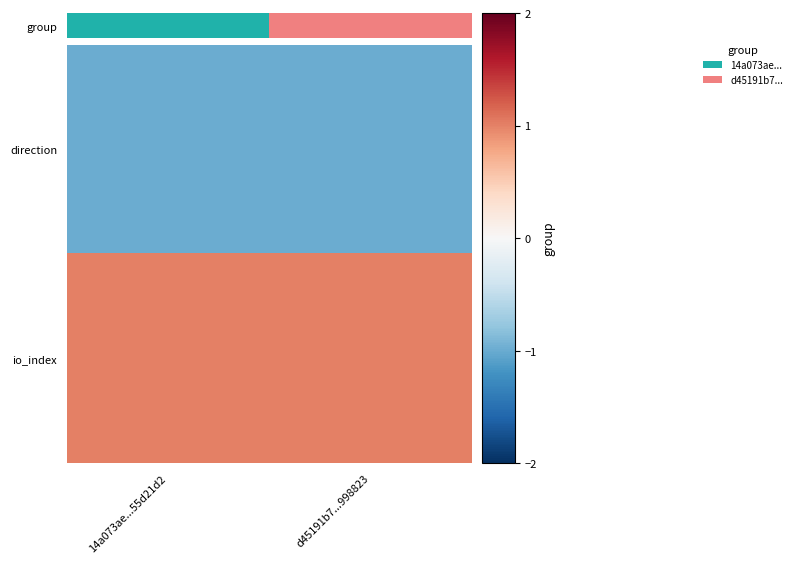

List the series in order of their peak value, lowest first.

direction, io_index